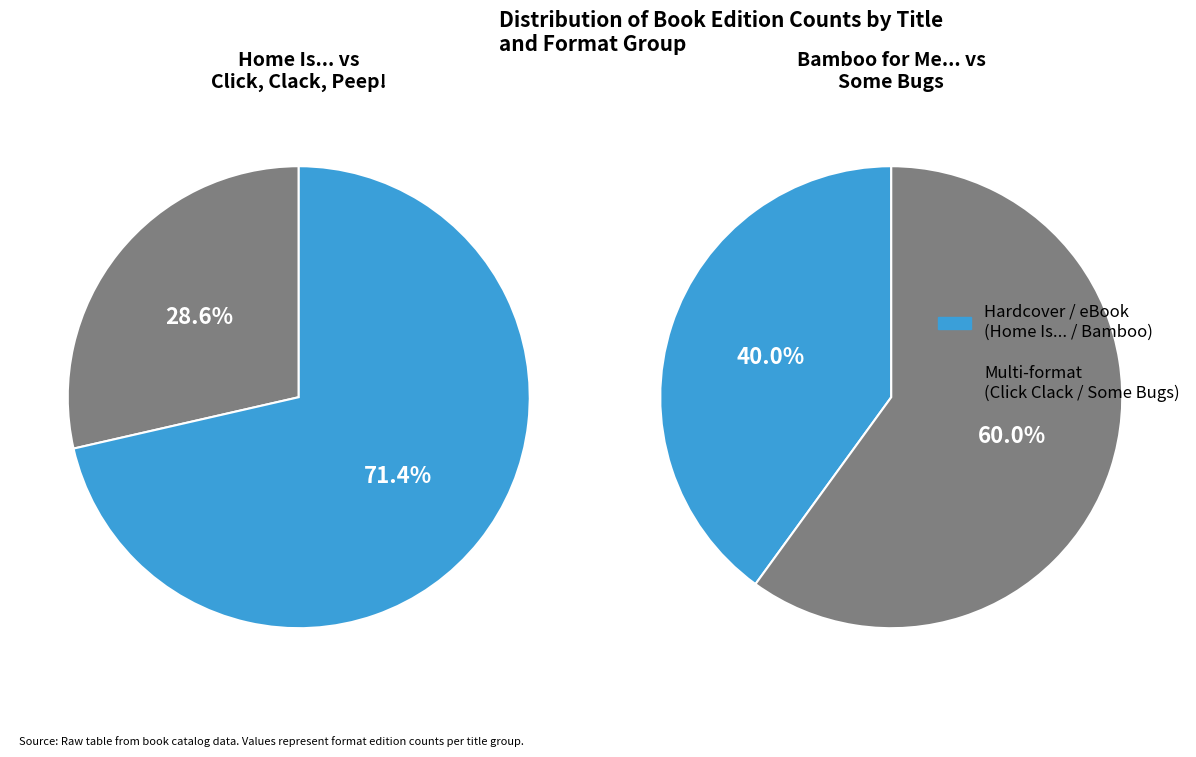

How many segments does this pie chart have?

4